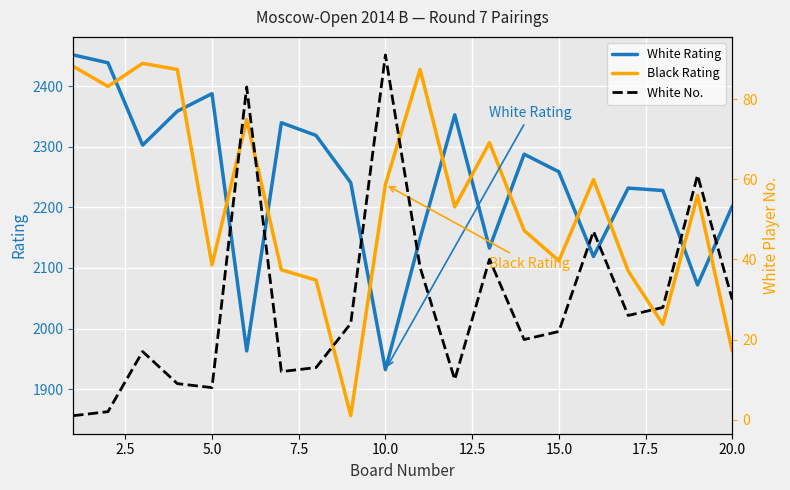

List the series in order of their peak value, highest first.

White Rating, Black Rating, White No.